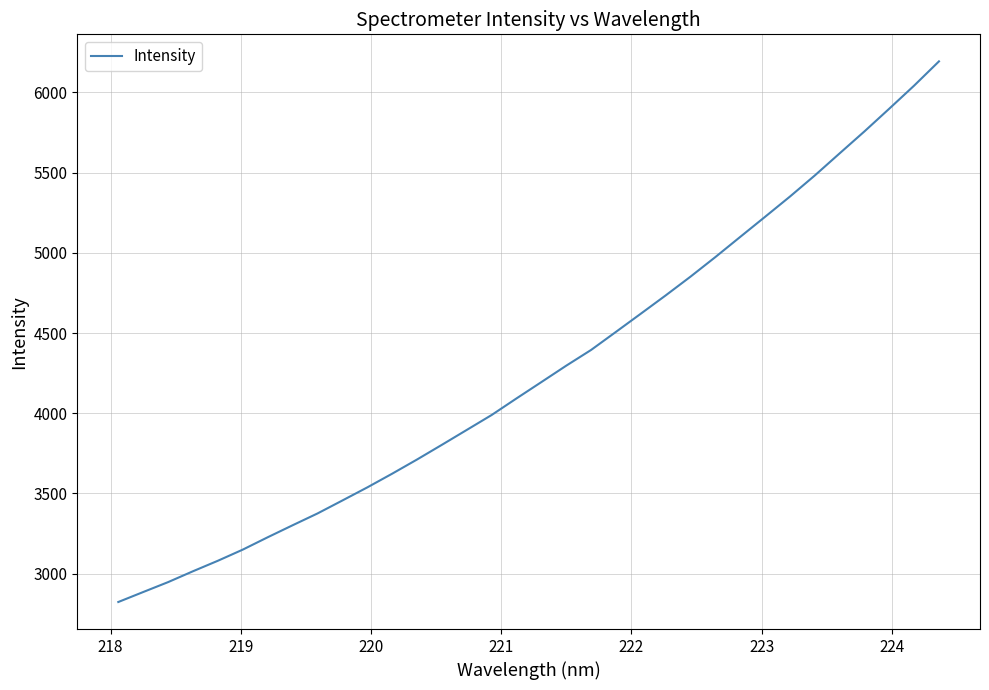

What is the maximum value shown in the chart?

6193.3